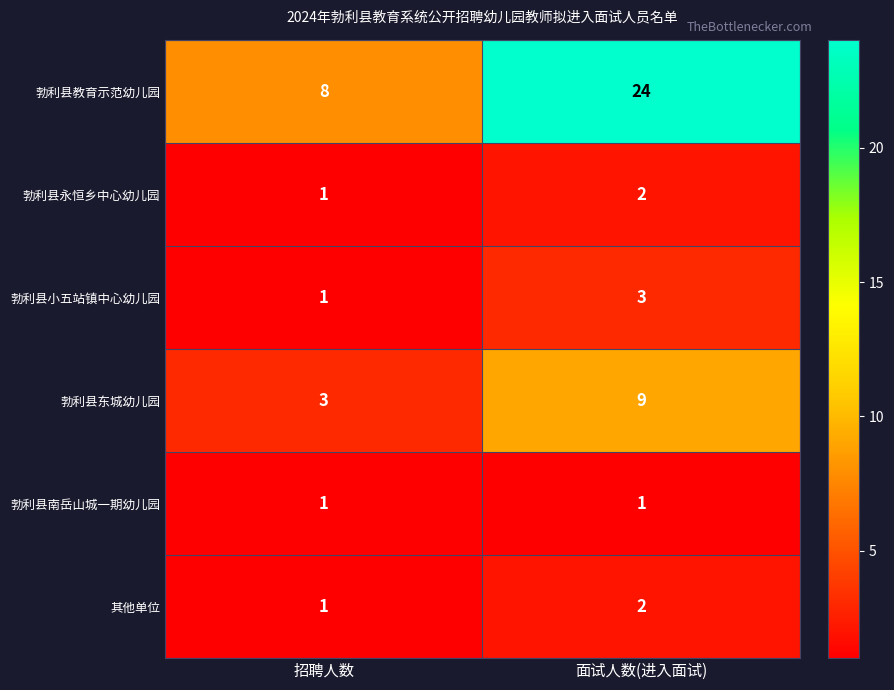

What is the total value across all series at 面试人数(进入面试)?

41